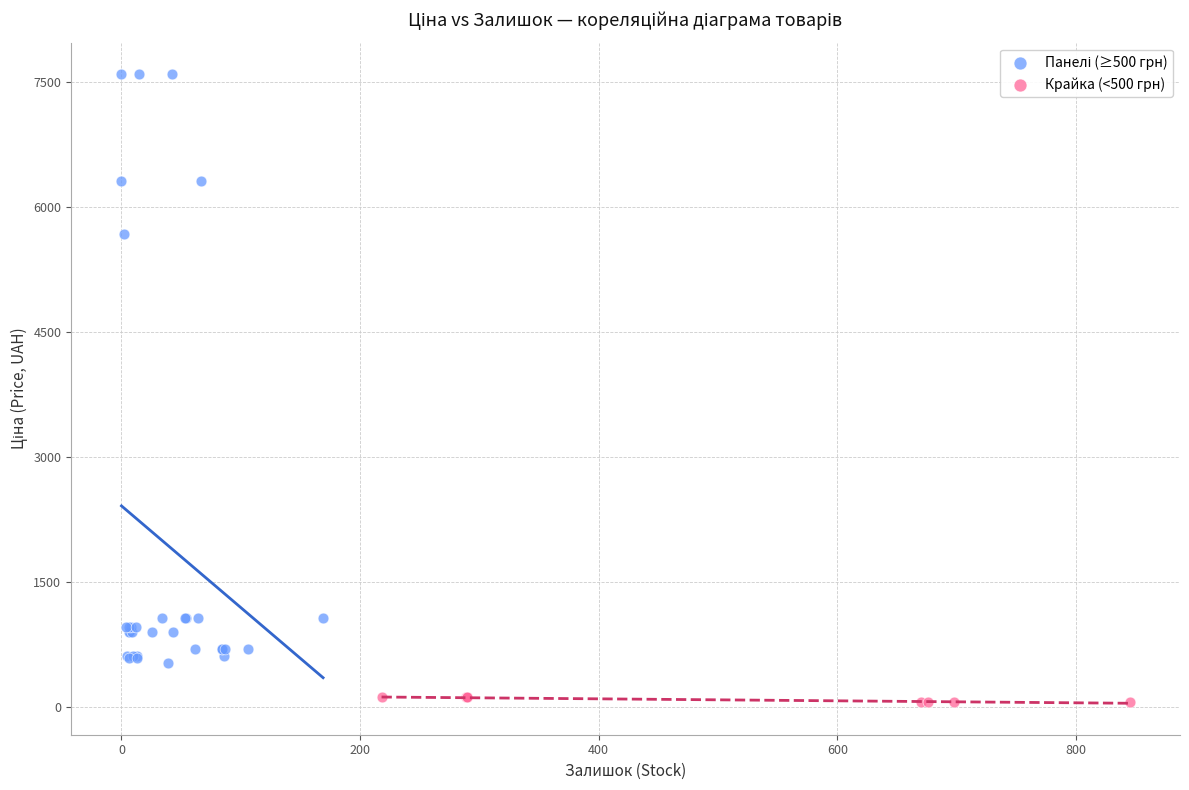

Which series reaches the minimum Y coordinate?

Крайка (<500 грн)